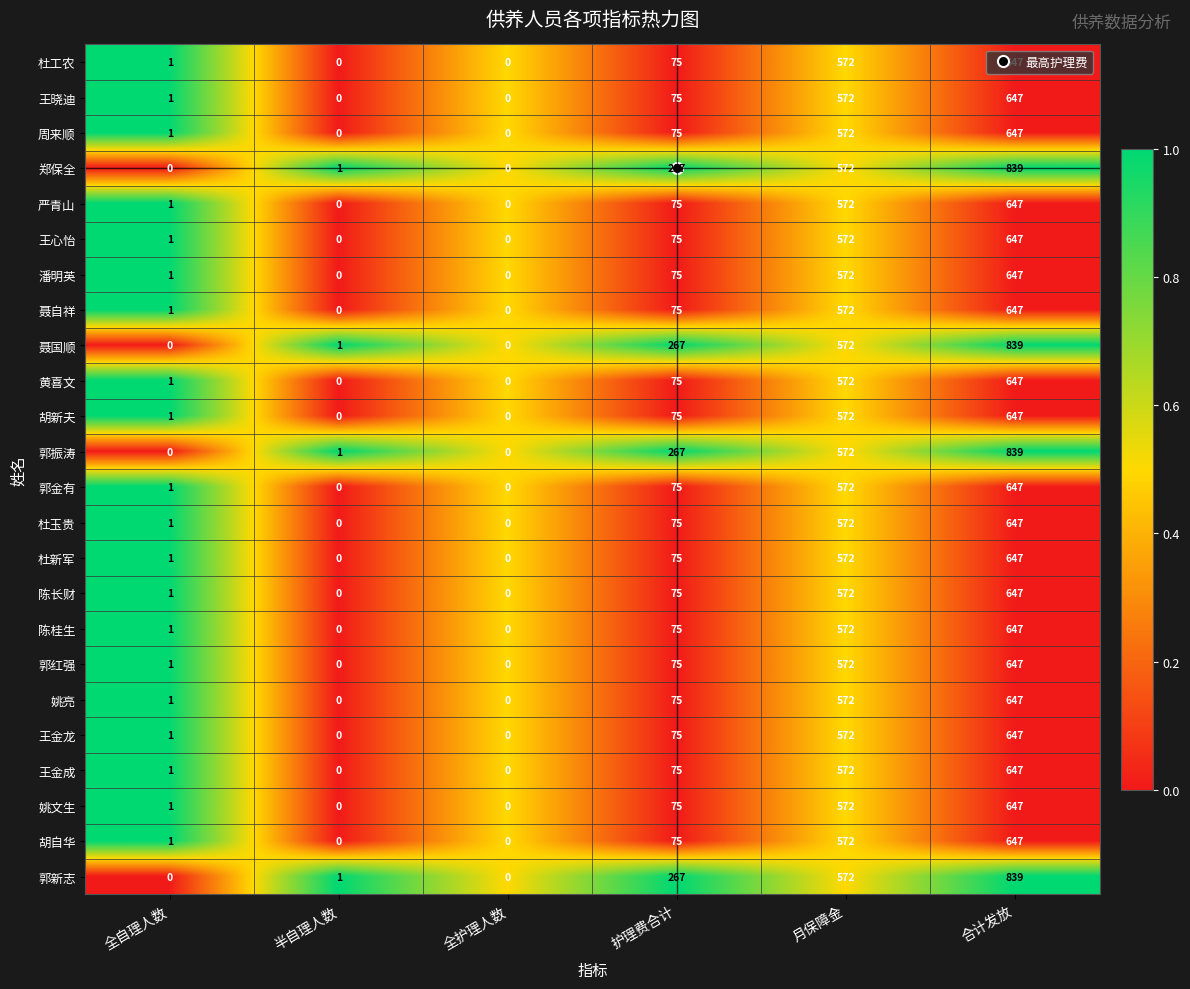

Read the 潘明英 value at 月保障金.

572